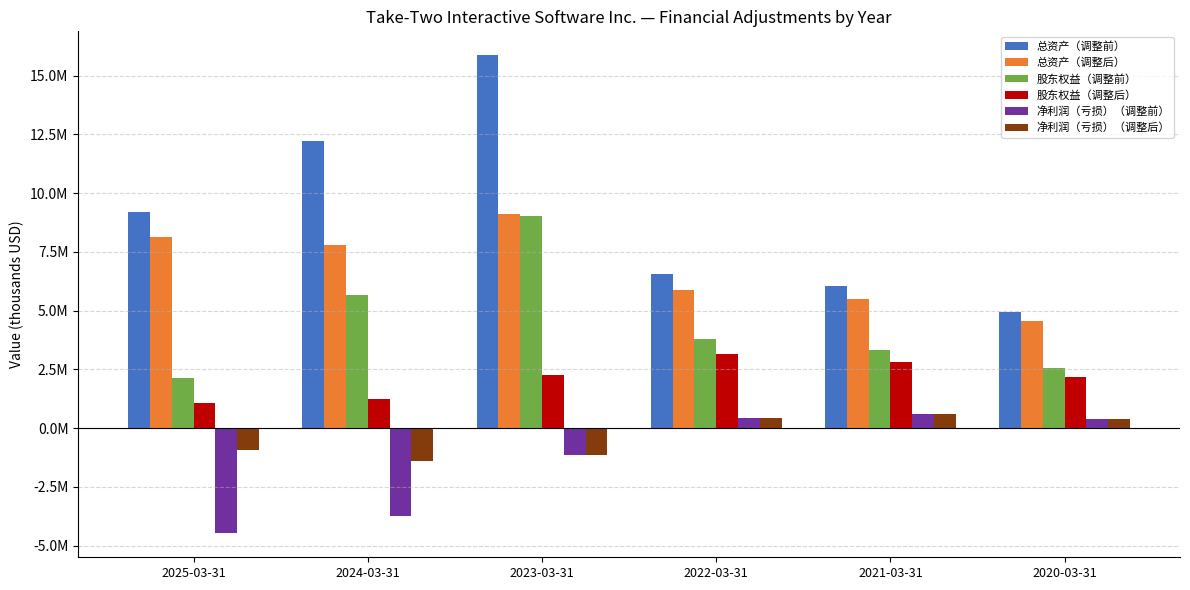

What is the difference between the second highest and minimum values in the 股东权益（调整前） series?

3530200